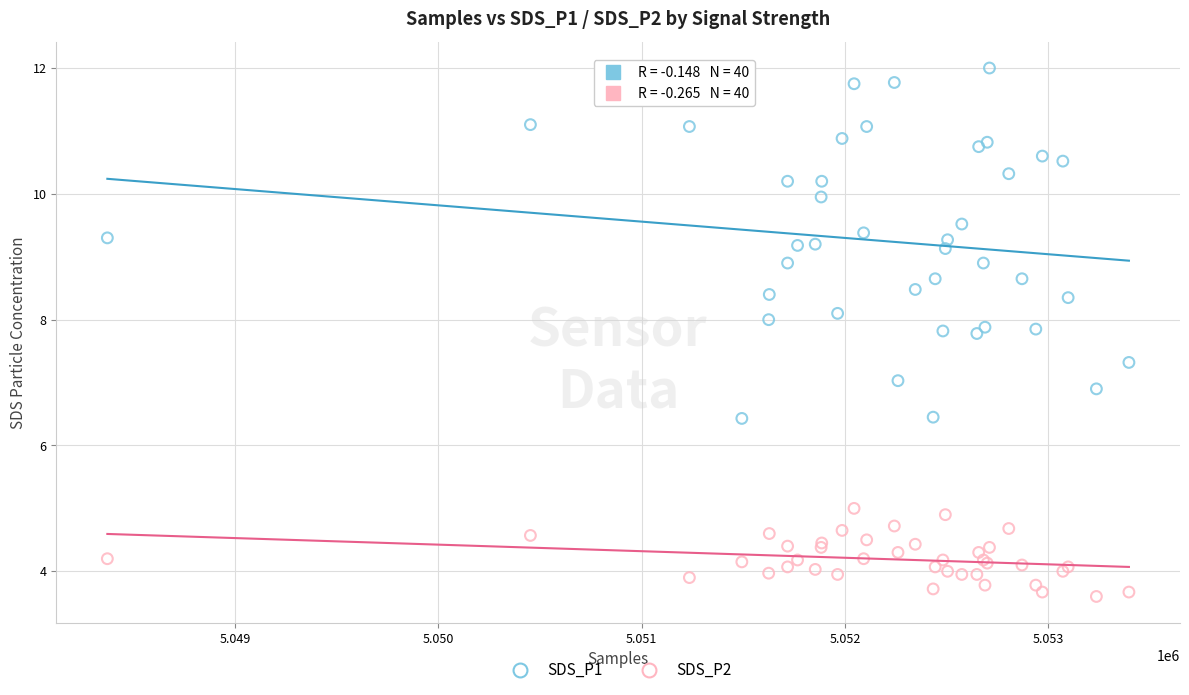

Which series has the widest spread of Y values?

SDS_P1